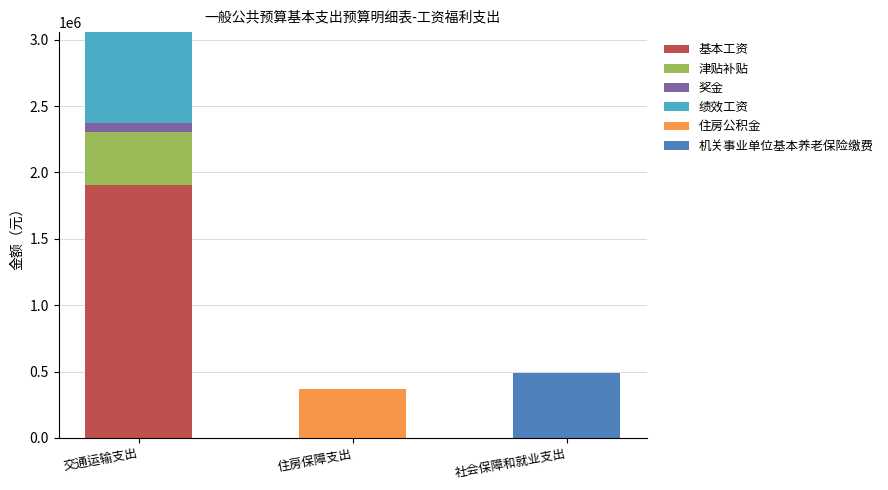

The value of 基本工资 at 住房保障支出 is 940151.7. True or false?

False